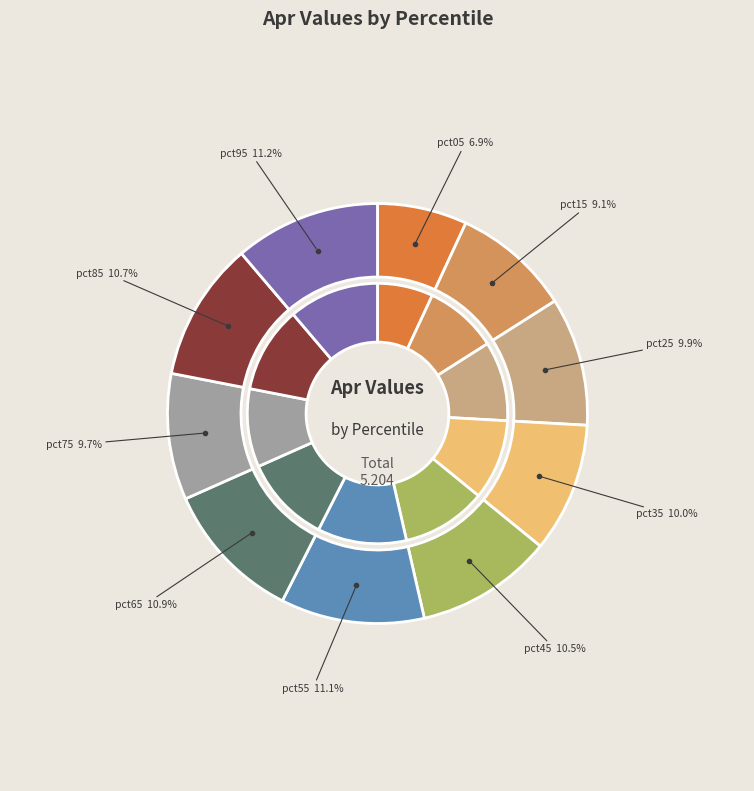

Which slice is the smallest?

pct05